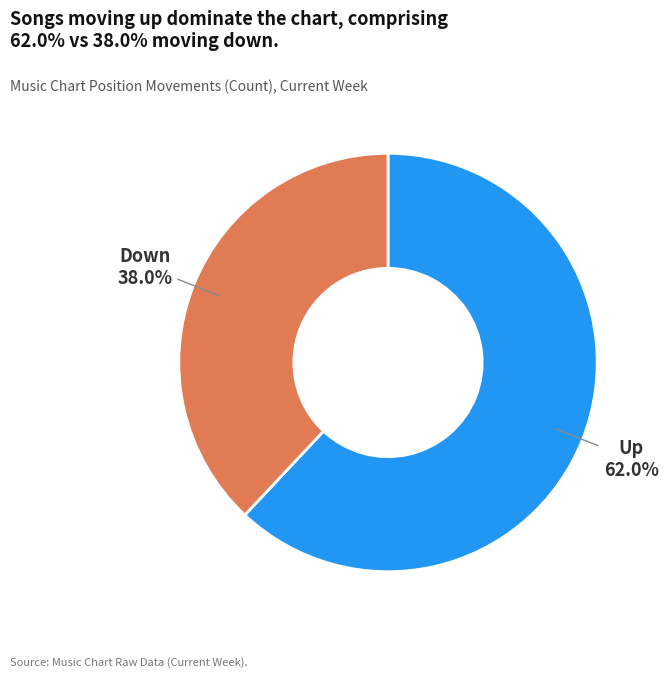

Is there any slice that represents more than half of the pie?

Yes